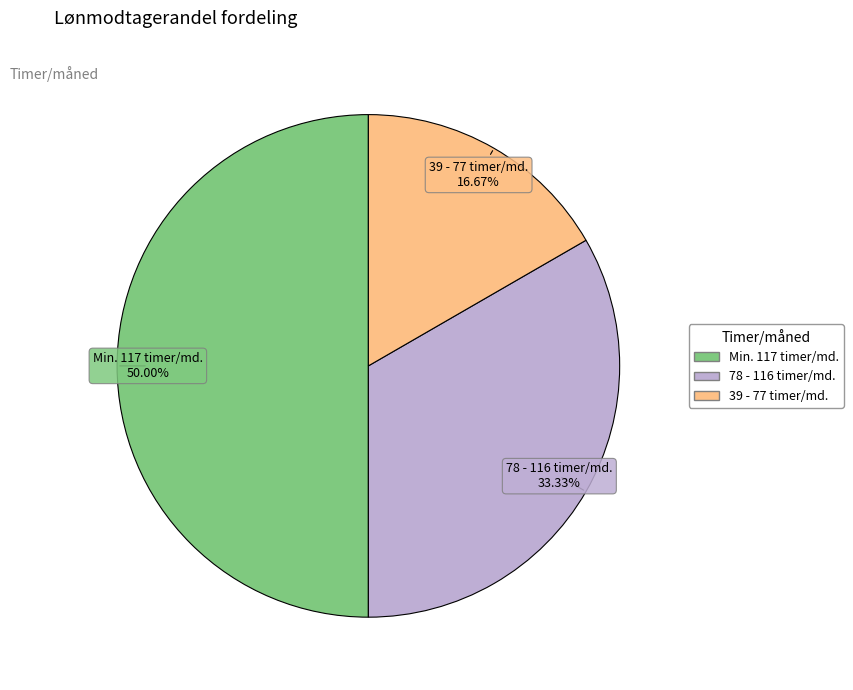

Approximately how many times larger is the value at Min. 117 timer/md. compared to 78 - 116 timer/md.?

1.5